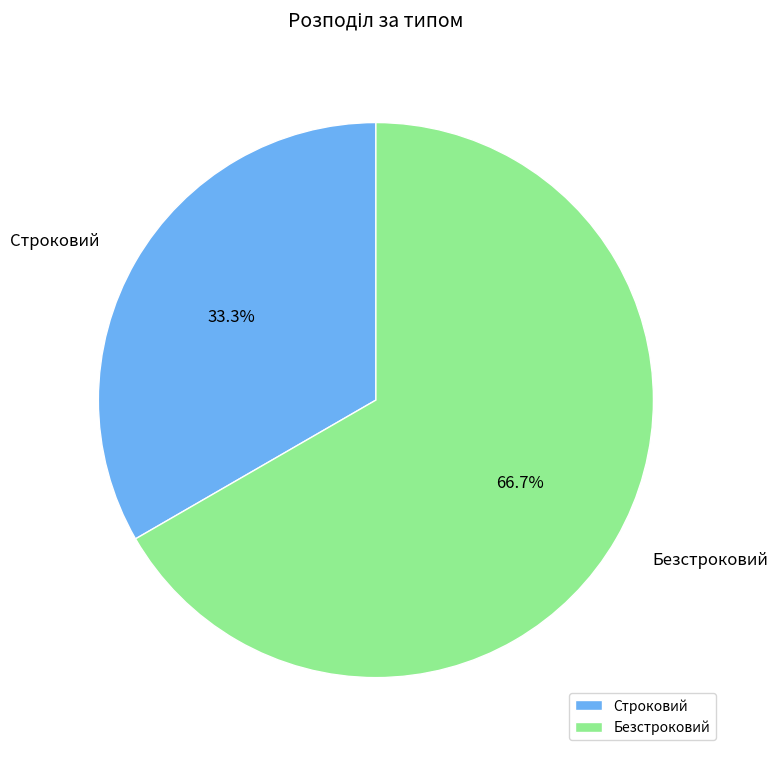

Rank the categories by value from lowest to highest.

Строковий, Безстроковий